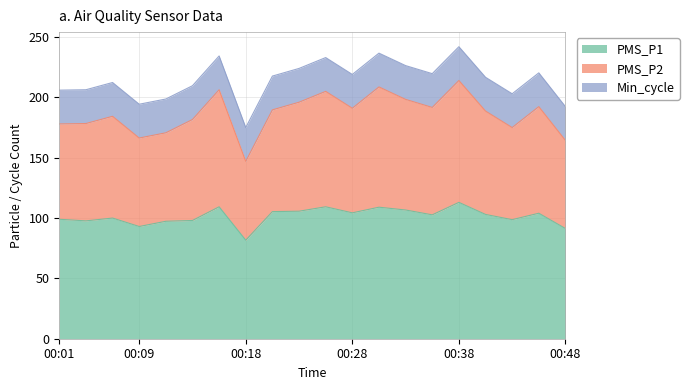

At which category does the chart reach its peak across all series?

00:38